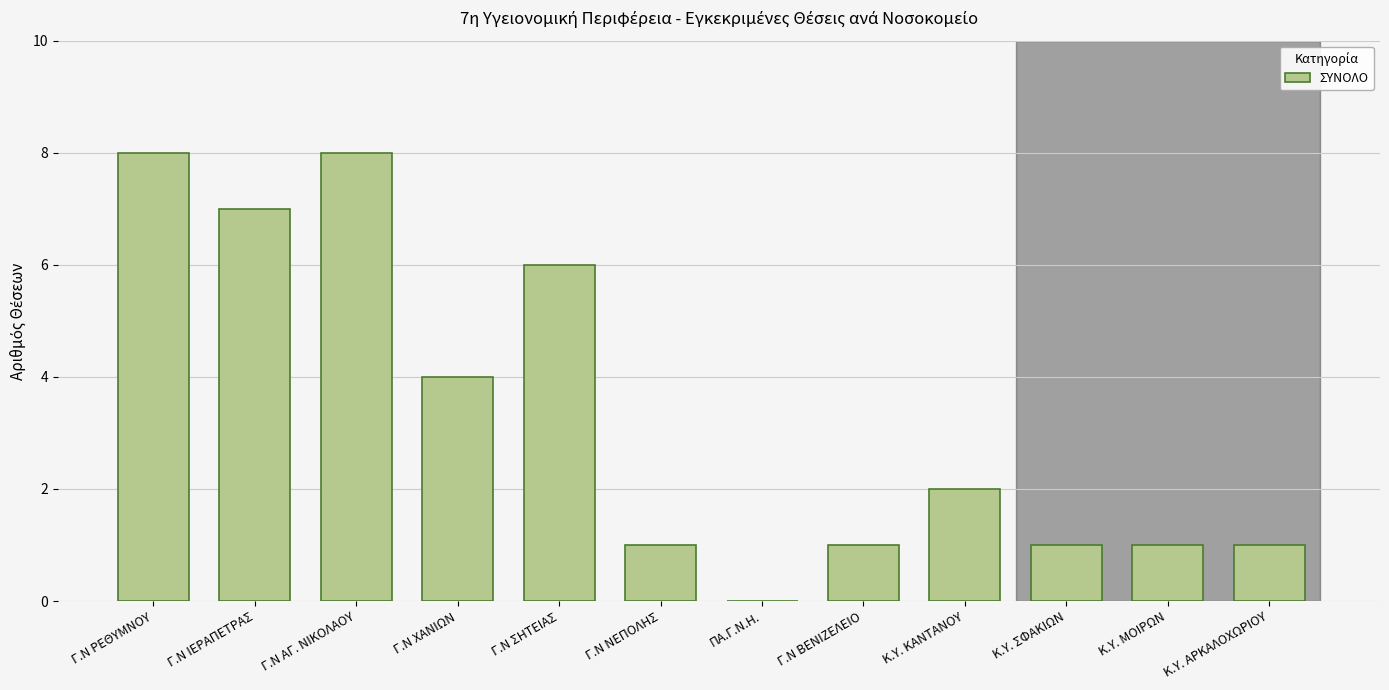

The chart shows a value of 1 at Κ.Υ. ΑΡΚΑΛΟΧΩΡΙΟΥ. True or false?

True